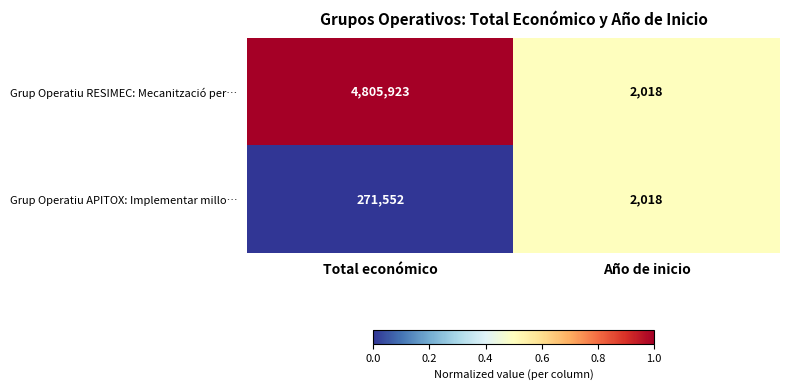

Where is Grup Operatiu RESIMEC: Mecanització per… nearest to the value 2403970?

Año de inicio